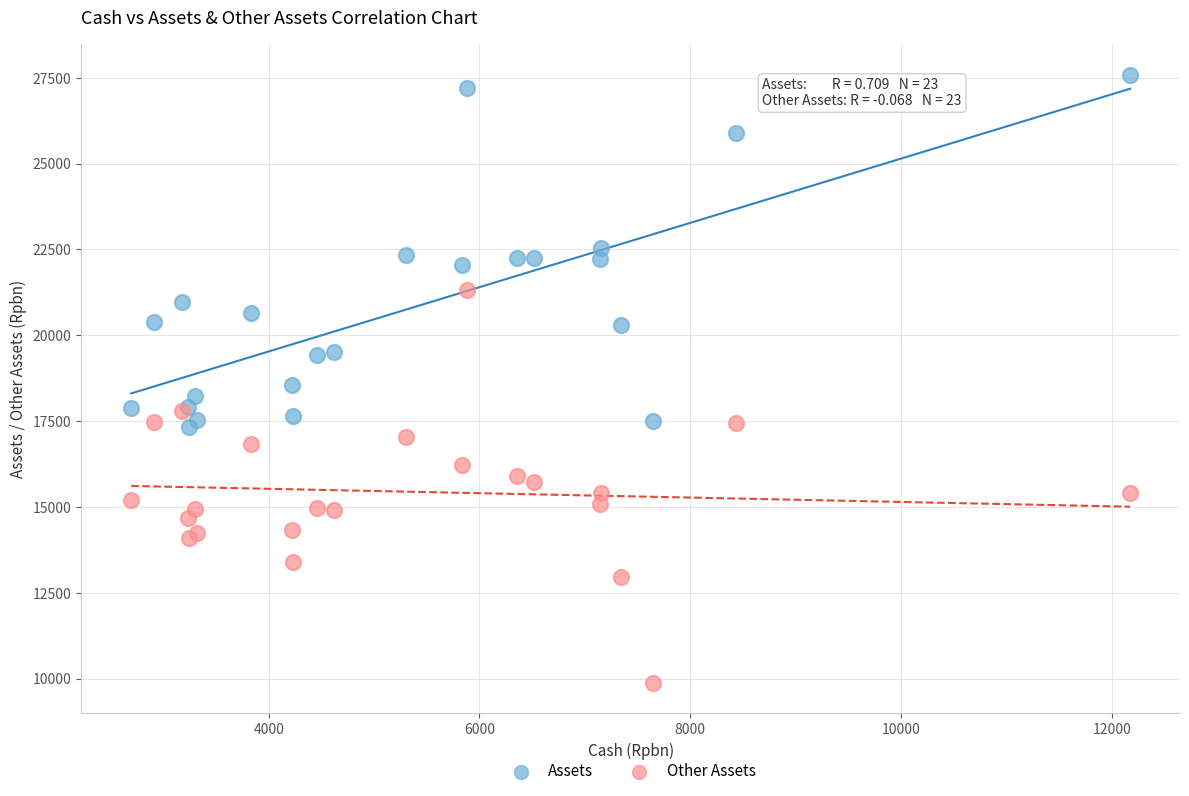

Which series reaches the maximum Y coordinate?

Assets